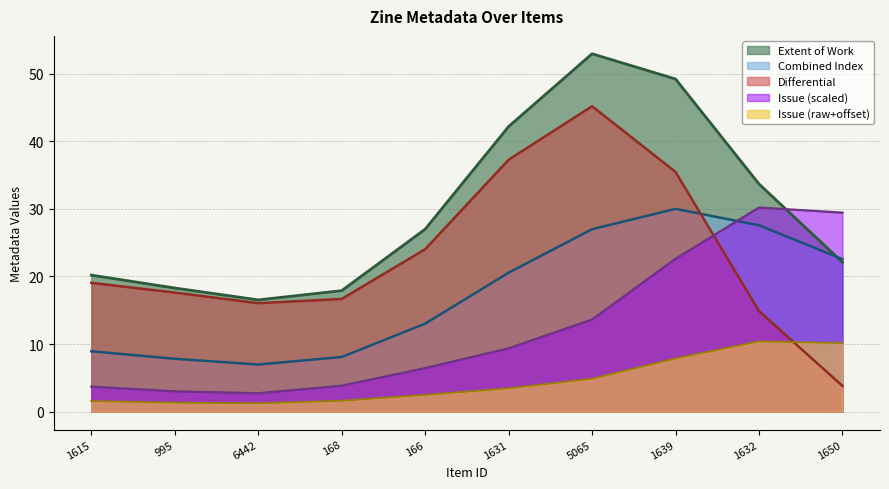

At how many categories does at least one series exceed 42?

3